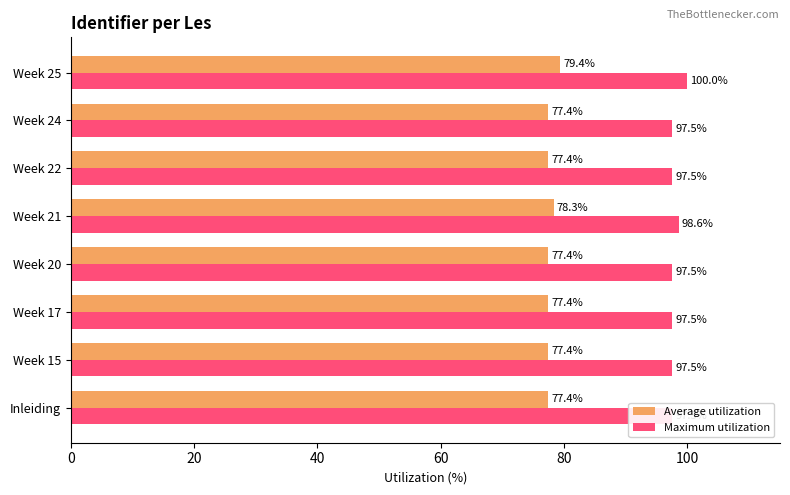

Does the chart contain stacked bars?

No